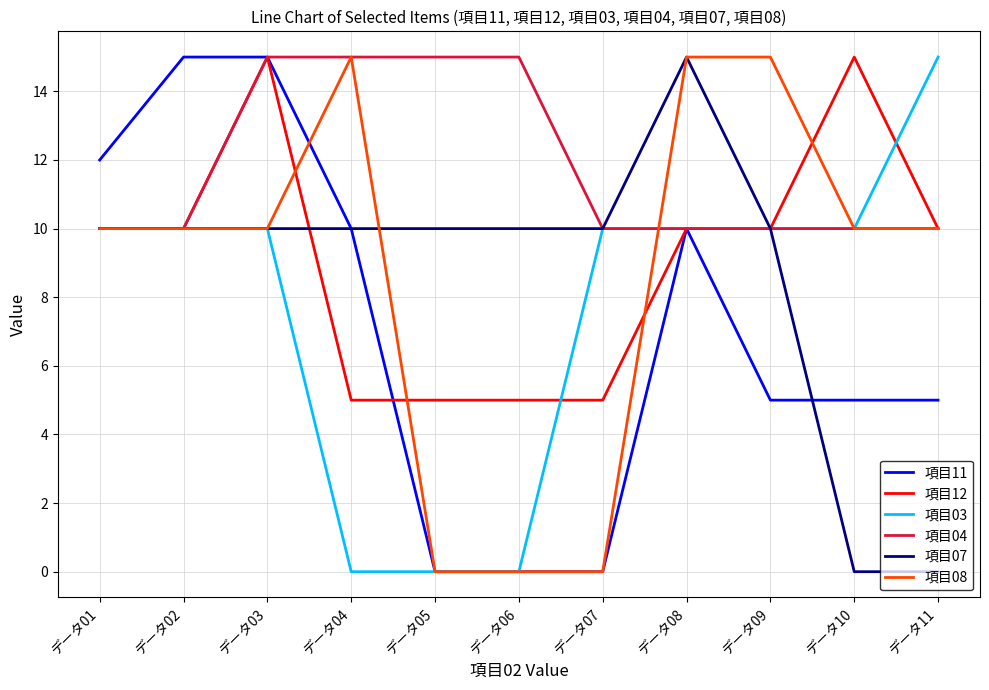

What is the maximum value shown in the chart?

15